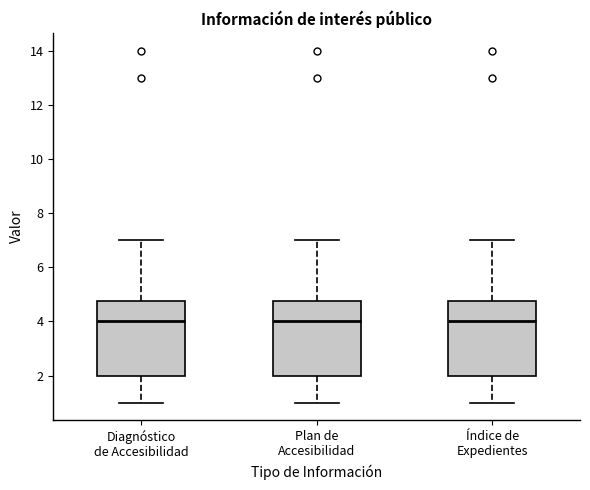

Reading left to right, transcribe this box plot: for each box, give where its median line is, the range the box spans, and where its two whiskers end, as read against the y-axis. The values are not printed on the chart, so give them approximately, as read against the axis.

Diagnóstico de Accesibilidad: median 4.0, box 2.0 to 4.8, whiskers 1.0 to 7.0
Plan de Accesibilidad: median 4.0, box 2.0 to 4.8, whiskers 1.0 to 7.0
Índice de Expedientes: median 4.0, box 2.0 to 4.8, whiskers 1.0 to 7.0